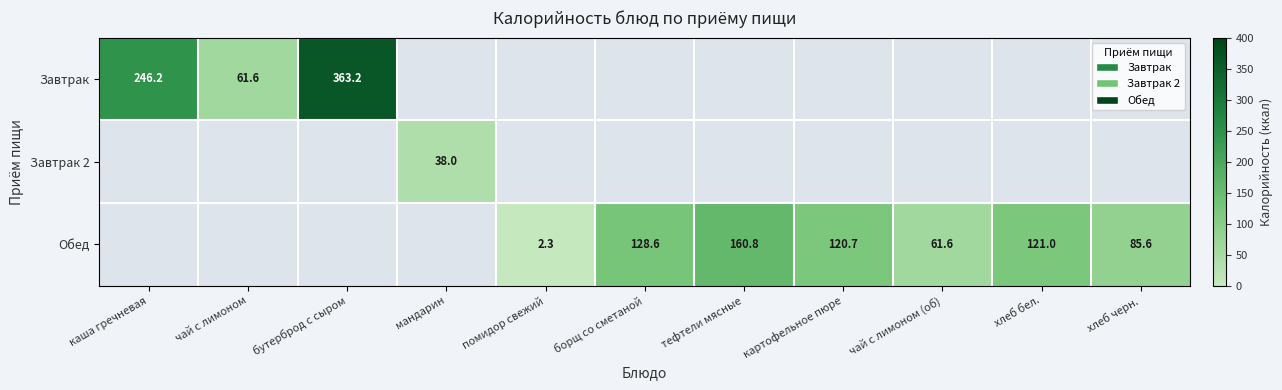

Is it true that Завтрак equals 93.3 at чай с лимоном?

False